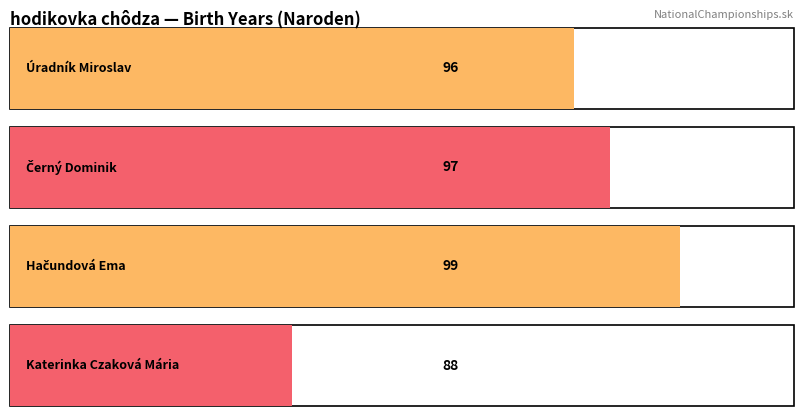

What is the label of the 1st bar from the left?

Úradník Miroslav